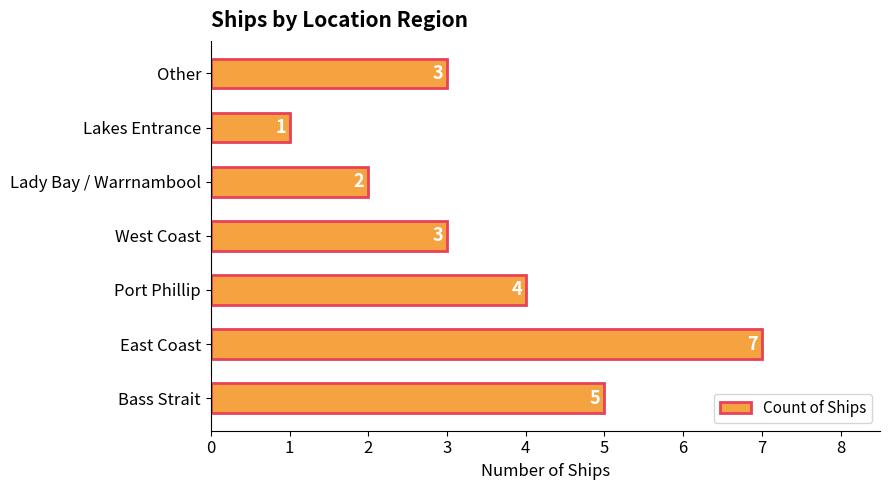

Which category has the lowest value across all series?

Lakes Entrance